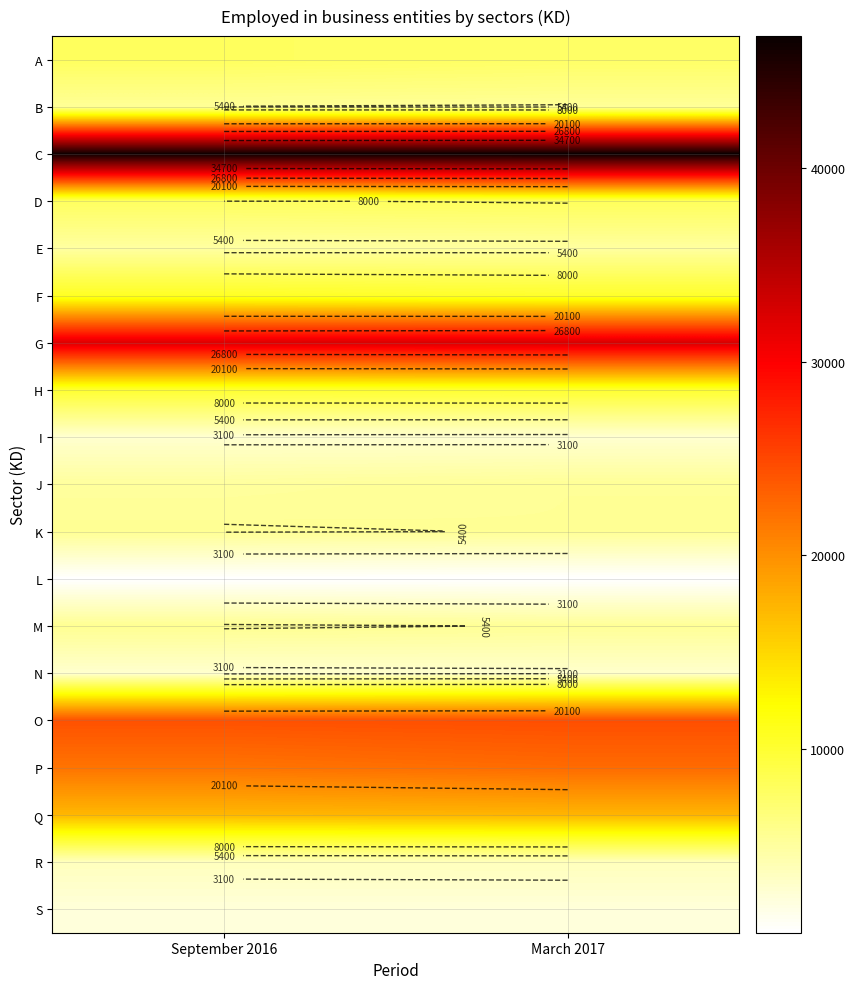

Between March 2017 and September 2016, which is larger?

September 2016